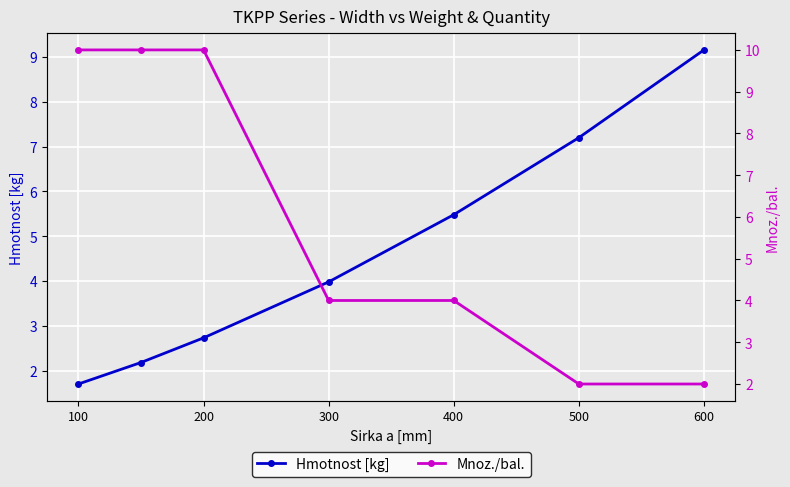

At which label is Hmotnost [kg] closest to 5?

400